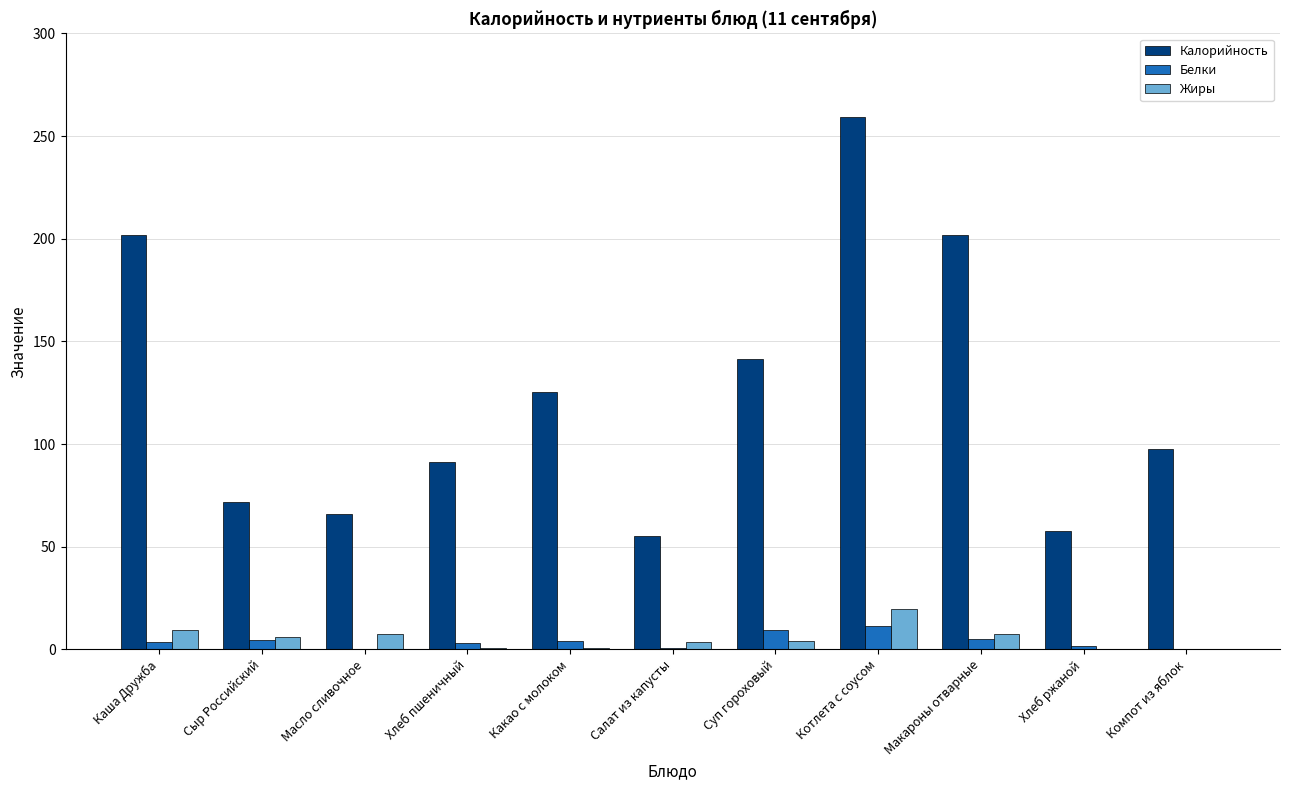

The Калорийность series shows 91.2 at Хлеб пшеничный. True or false?

True